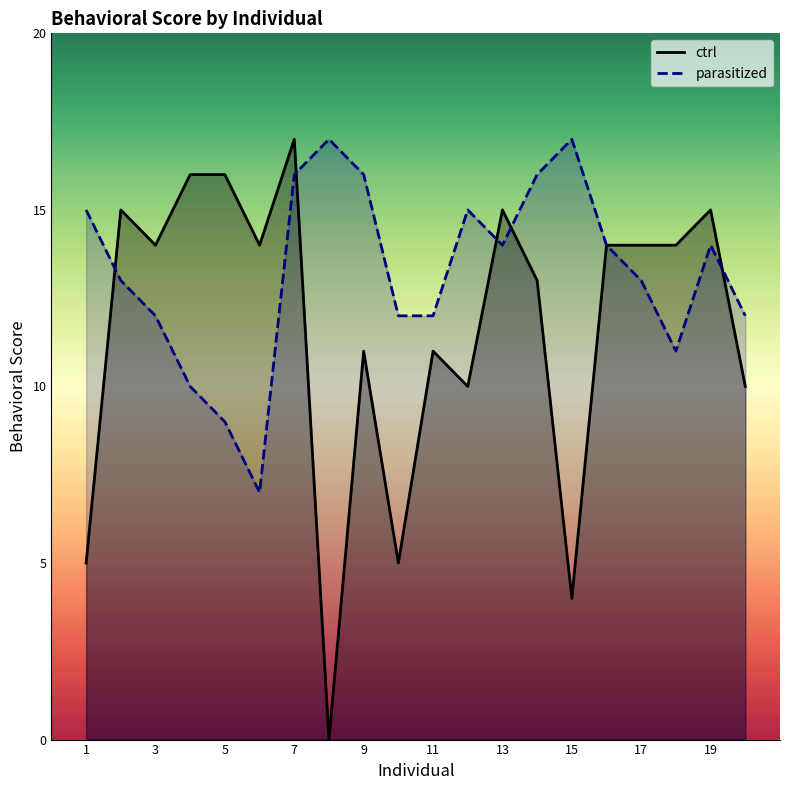

The value of ctrl at 2 is 15. True or false?

True